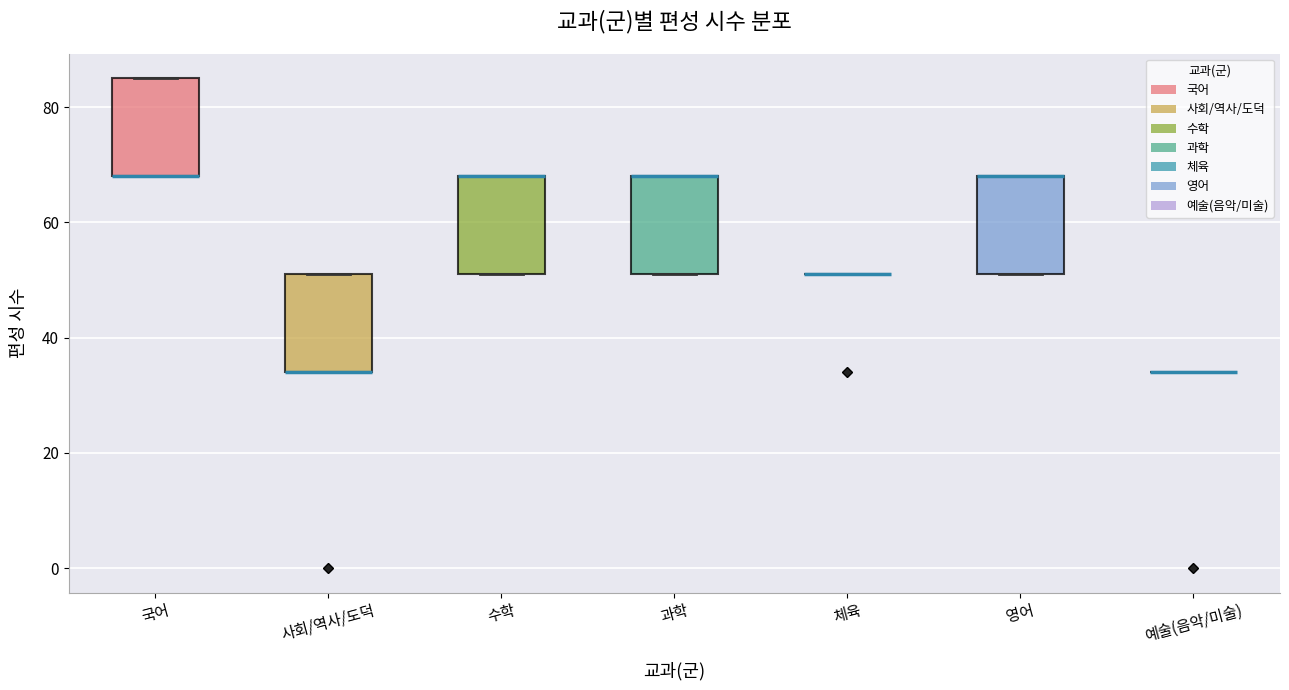

Reading left to right, transcribe this box plot: for each box, give where its median line is, the range the box spans, and where its two whiskers end, as read against the y-axis. The values are not printed on the chart, so give them approximately, as read against the axis.

국어: median 68 (drawn on the box's lower edge), box 68 to 86, whiskers 68 to 86
사회/역사/도덕: median 34 (drawn on the box's lower edge), box 34 to 52, whiskers 34 to 52
수학: median 68 (drawn on the box's upper edge), box 52 to 68, whiskers 52 to 68
과학: median 68 (drawn on the box's upper edge), box 52 to 68, whiskers 52 to 68
체육: box collapsed to a line at 52, whiskers 52 to 52
영어: median 68 (drawn on the box's upper edge), box 52 to 68, whiskers 52 to 68
예술(음악/미술): box collapsed to a line at 34, whiskers 34 to 34